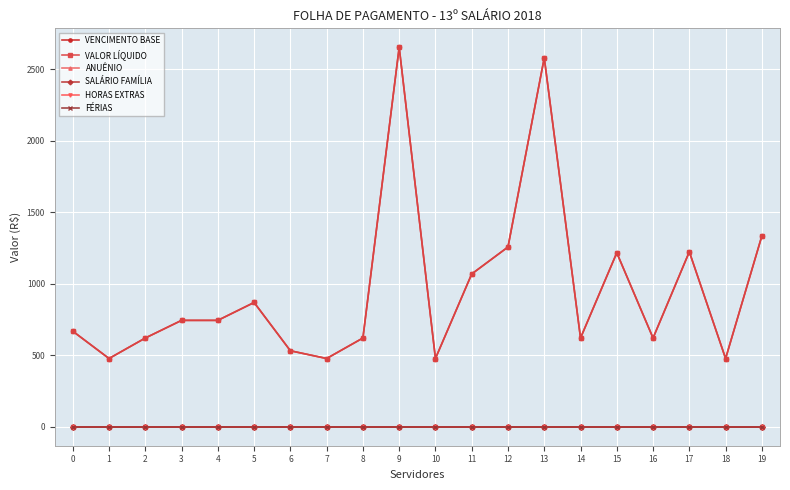

How many lines are shown in the chart?

6